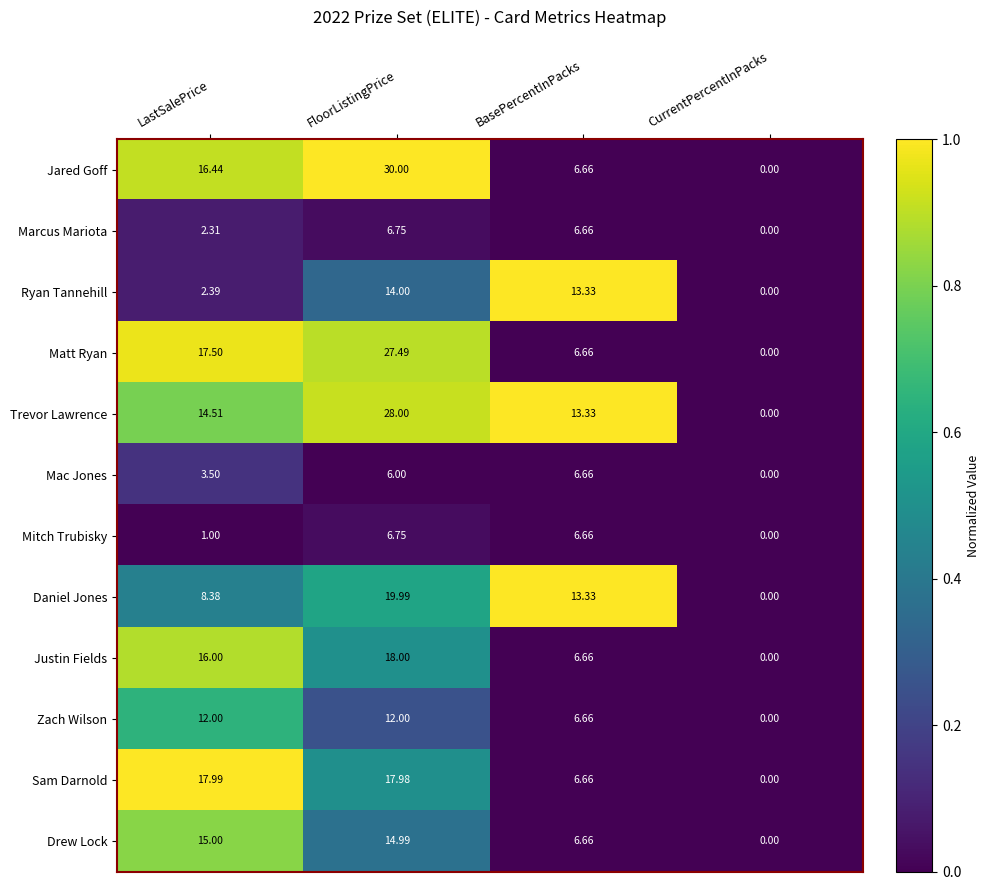

Which series has the largest total across all categories?

Trevor Lawrence